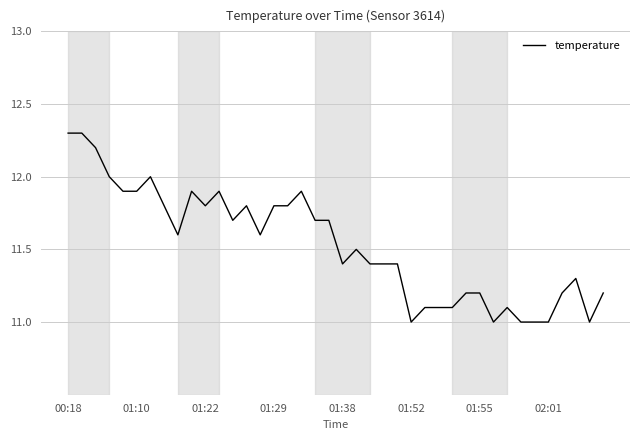

What is the minimum value shown in the chart?

11.0